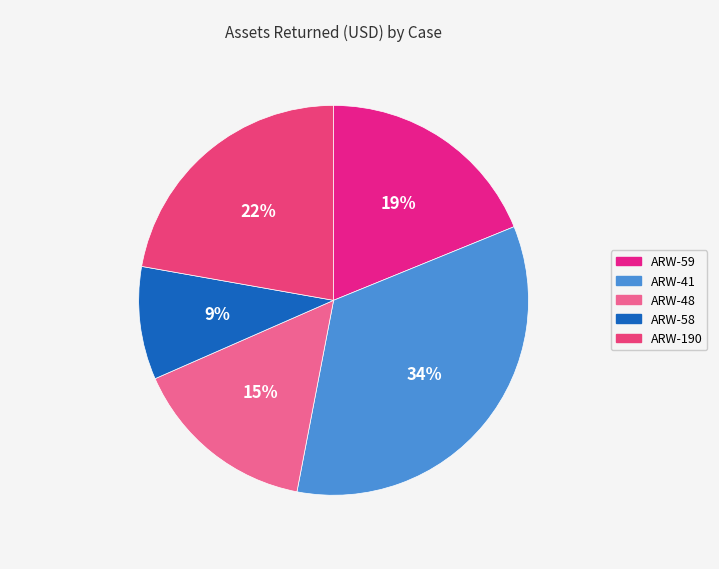

True or false: ARW-190 accounts for 36% of the total.

False